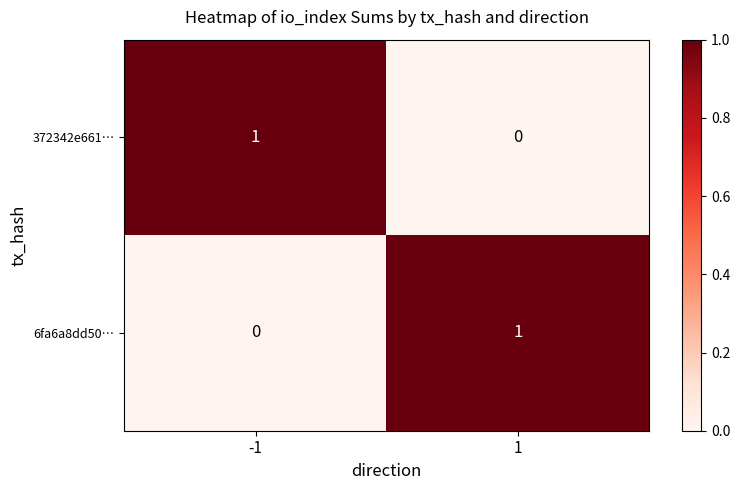

The value of 372342e661… at 1 is 0. True or false?

True